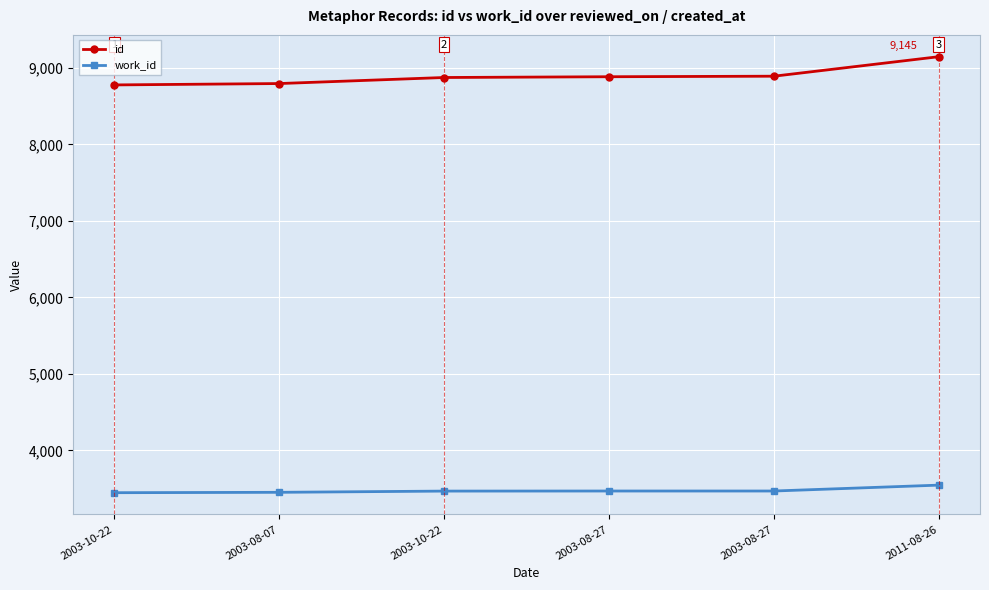

Rank the categories by work_id value from highest to lowest.

2011-08-26, 2003-08-27, 2003-08-27, 2003-10-22, 2003-08-07, 2003-10-22